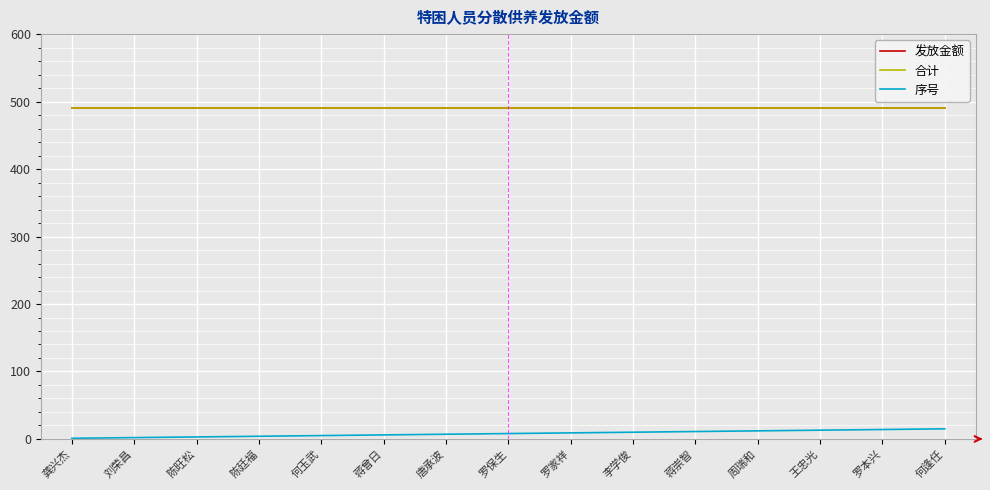

What is the label of the 1st point from the right?

何逢任